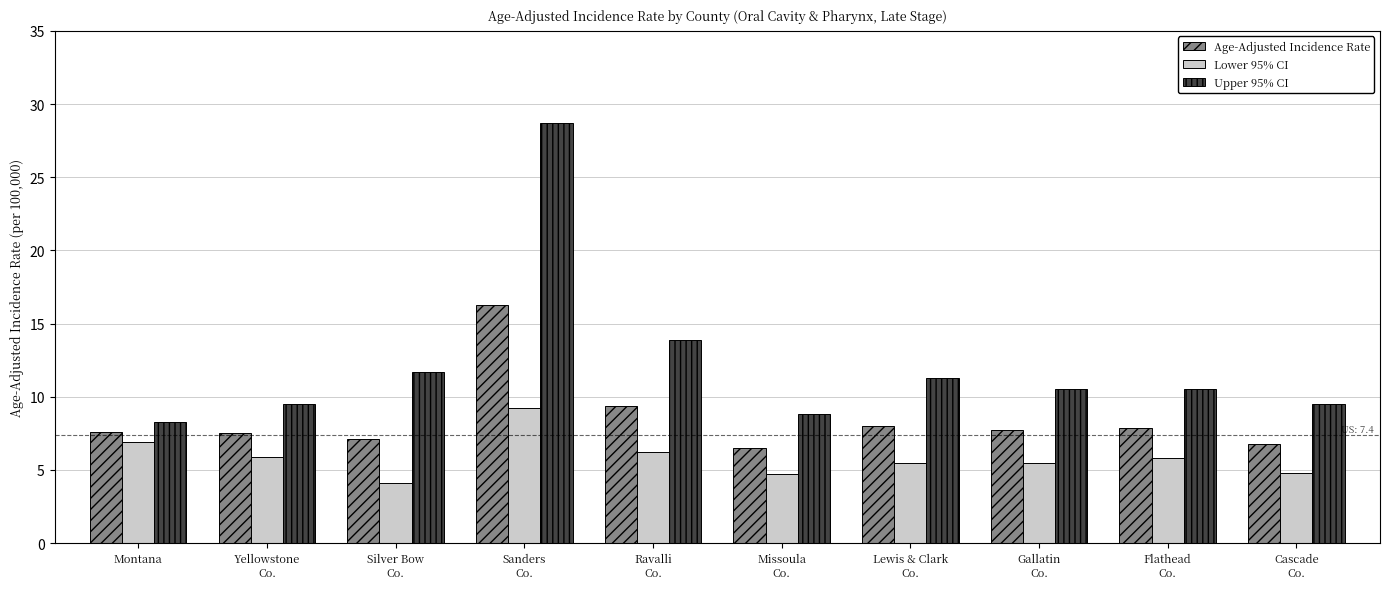

What is the average value of the Upper 95% CI series?

12.3